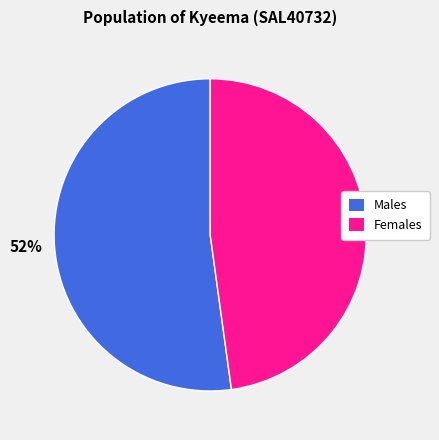

Is it true that Females is 56% of the pie?

False